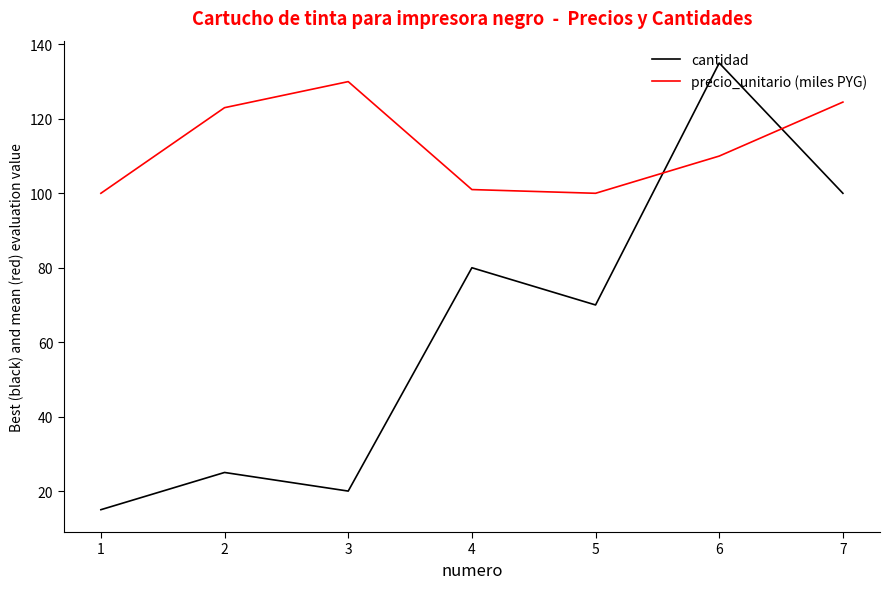

The value of cantidad at 4 is 140.8. True or false?

False